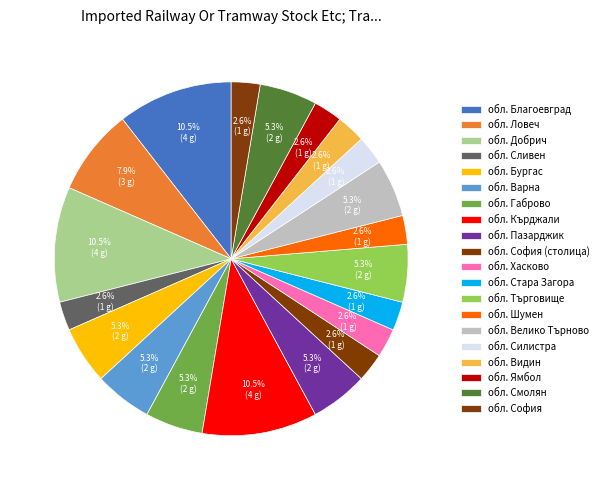

To the nearest percent, what percentage of the pie is обл. Ловеч?

8%